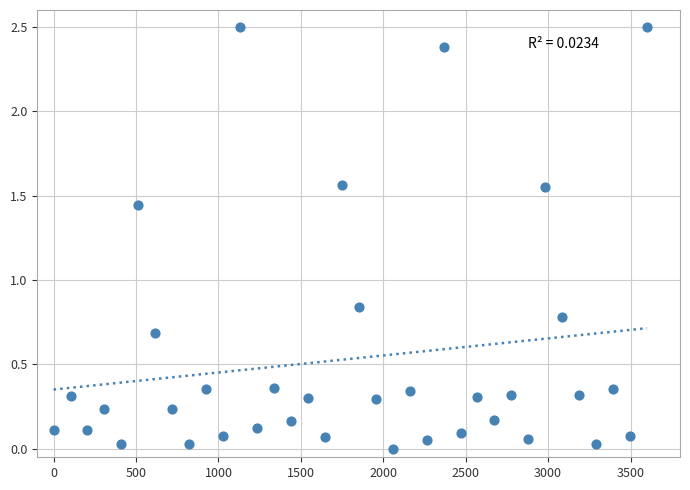

What is the range of X values (max minus min)?

3600.0